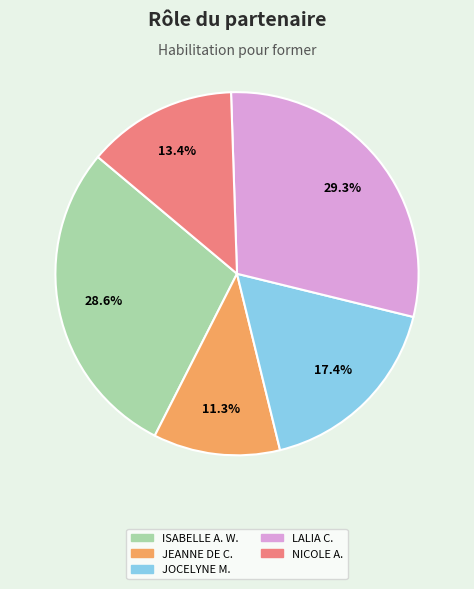

Count the number of slices in the pie.

5